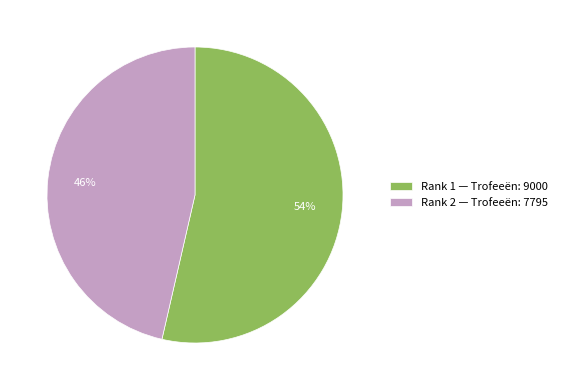

What is the majority slice?

Rank 1 — Trofeeën: 9000